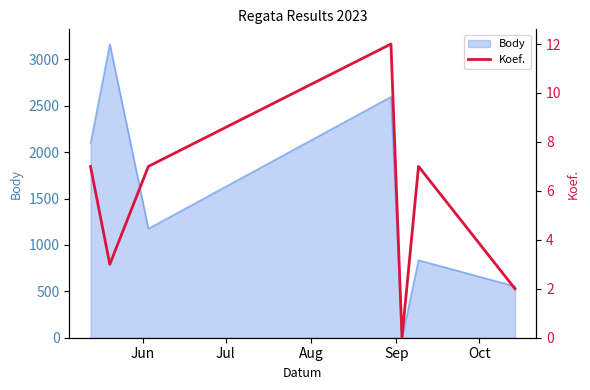

What is the highest value of the Body series?

3166